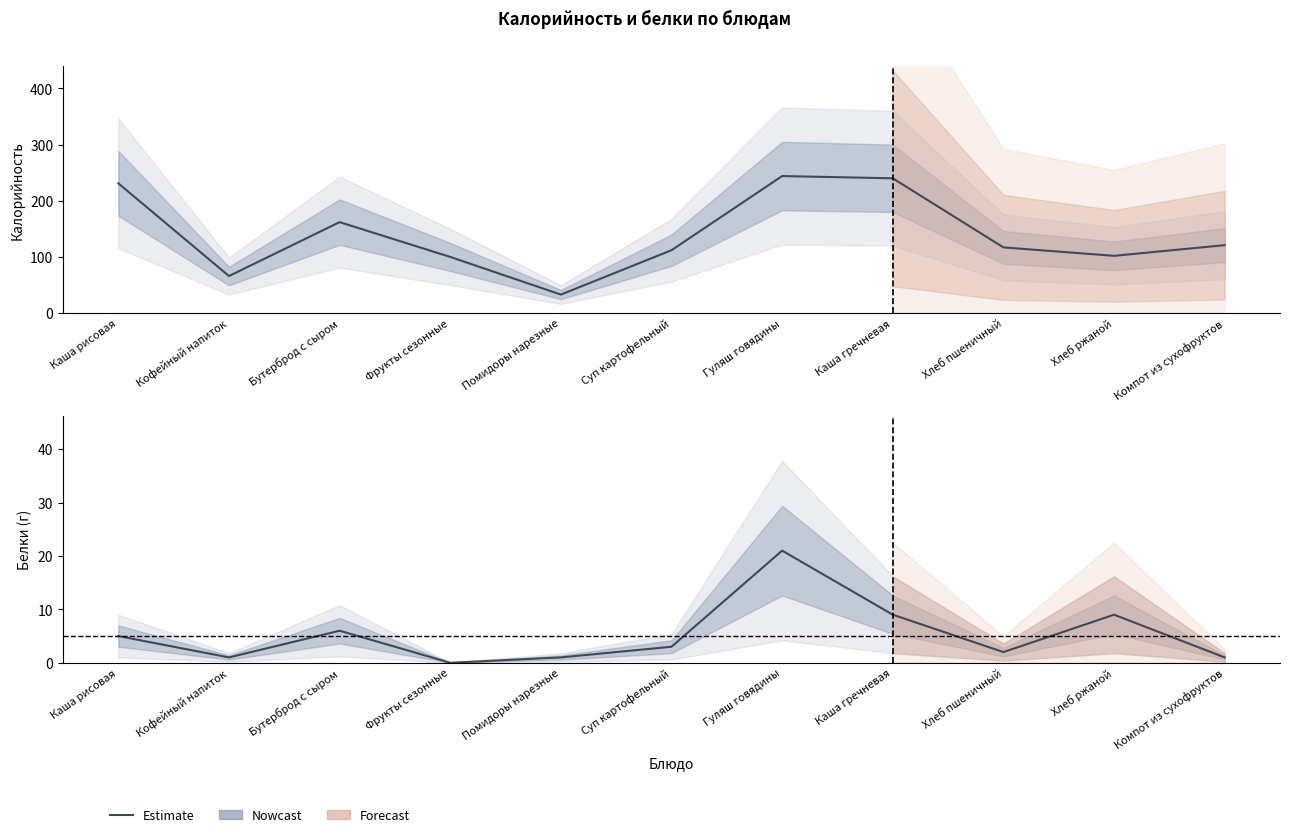

What is the spread (max minus min) of values at Суп картофельный?

109